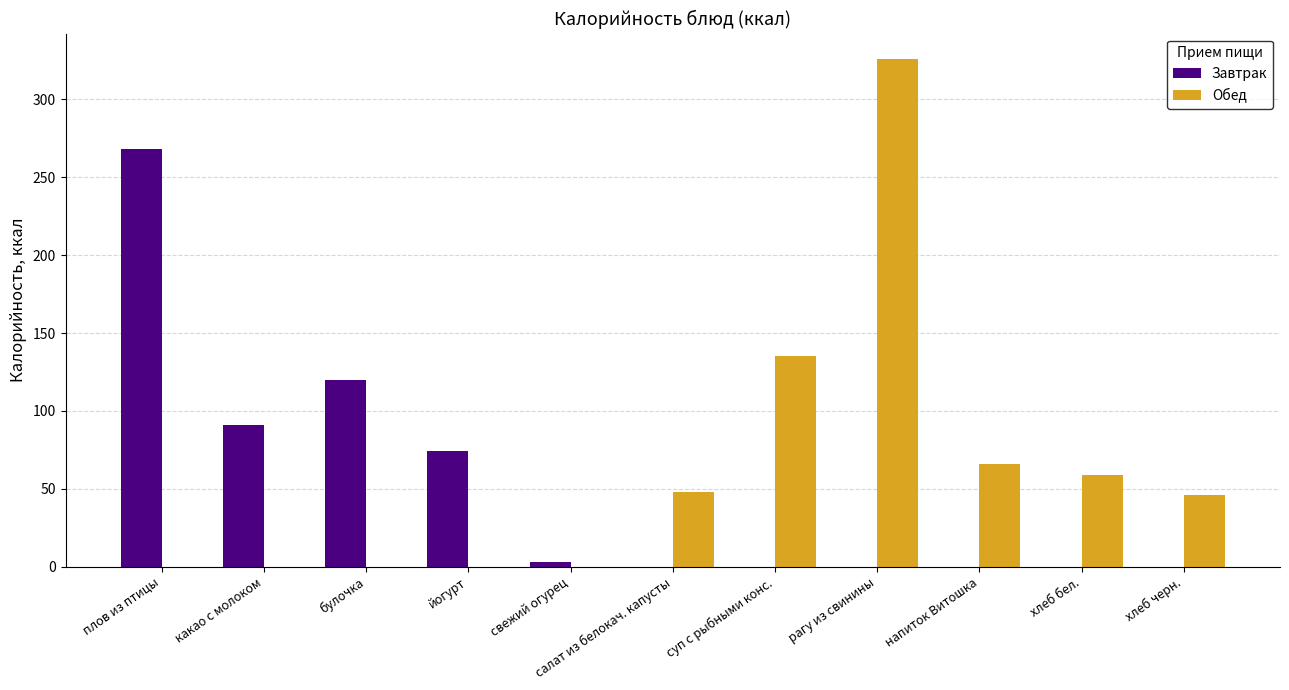

The value of Завтрак at напиток Витошка is 183. True or false?

False